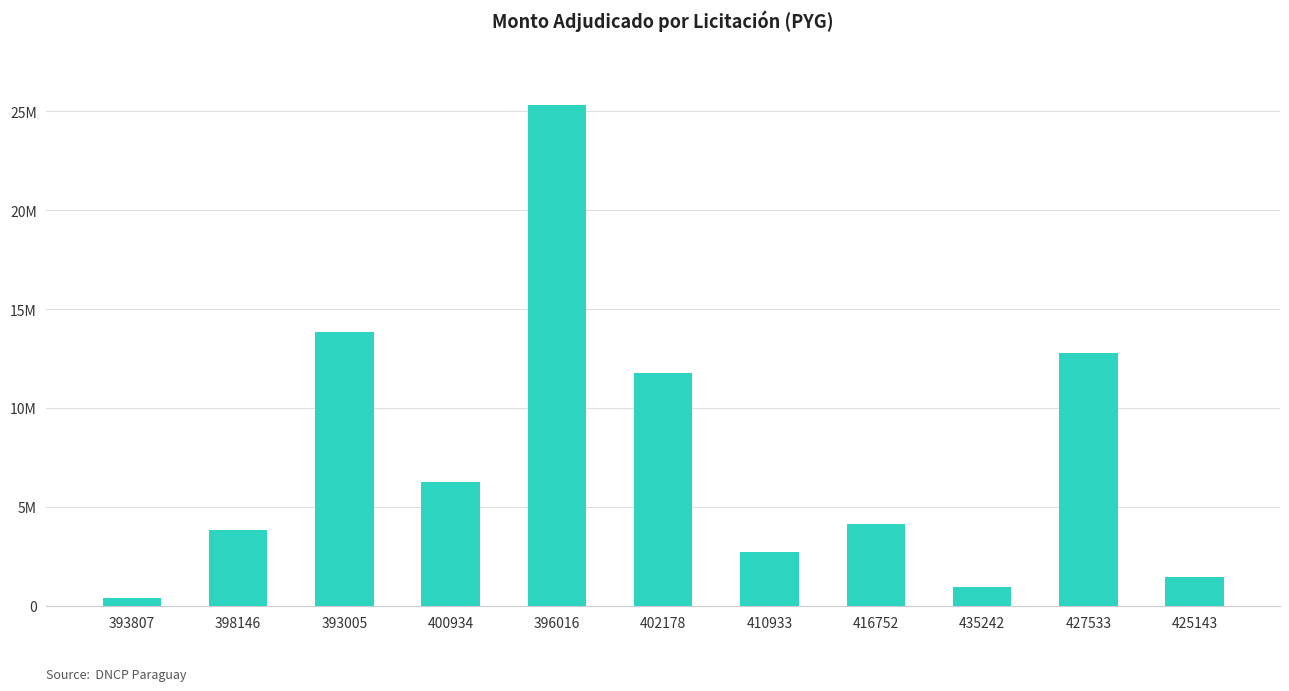

Does the chart contain any negative values?

No